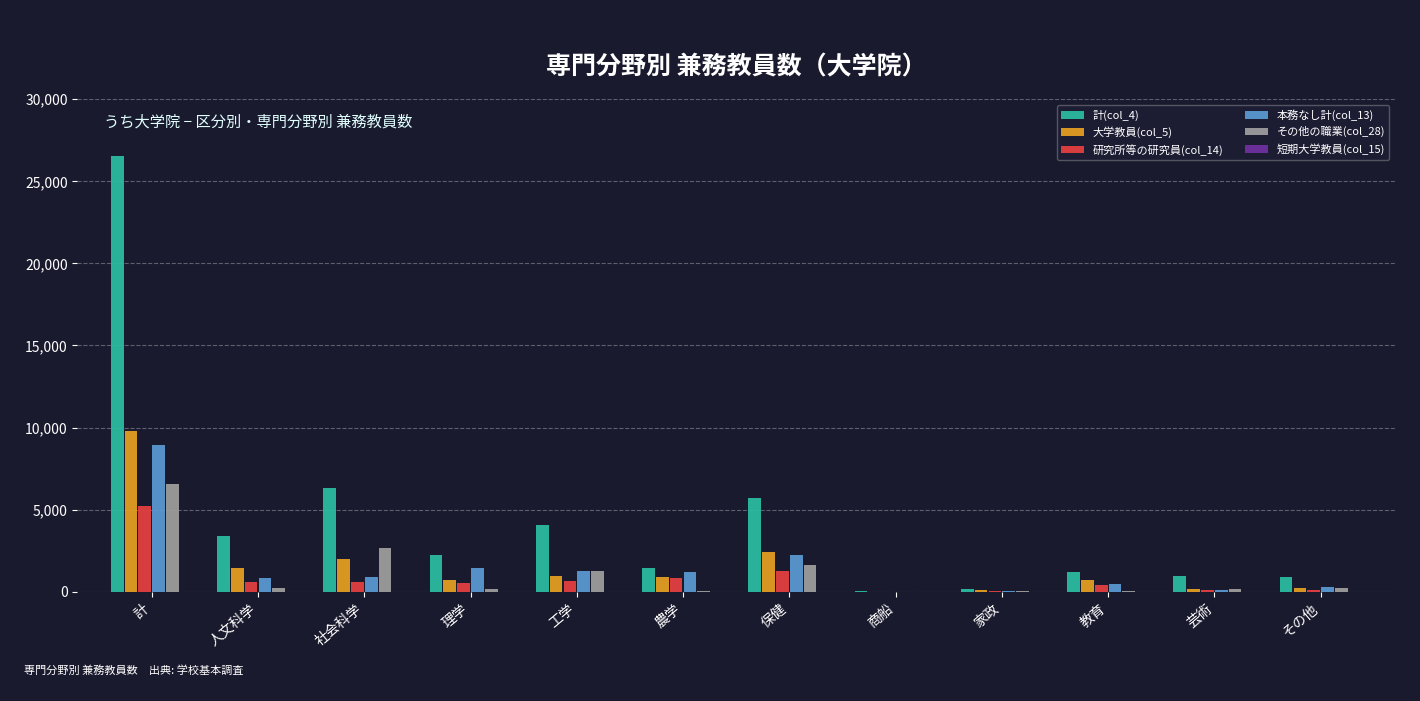

How many distinct data groups are displayed?

6